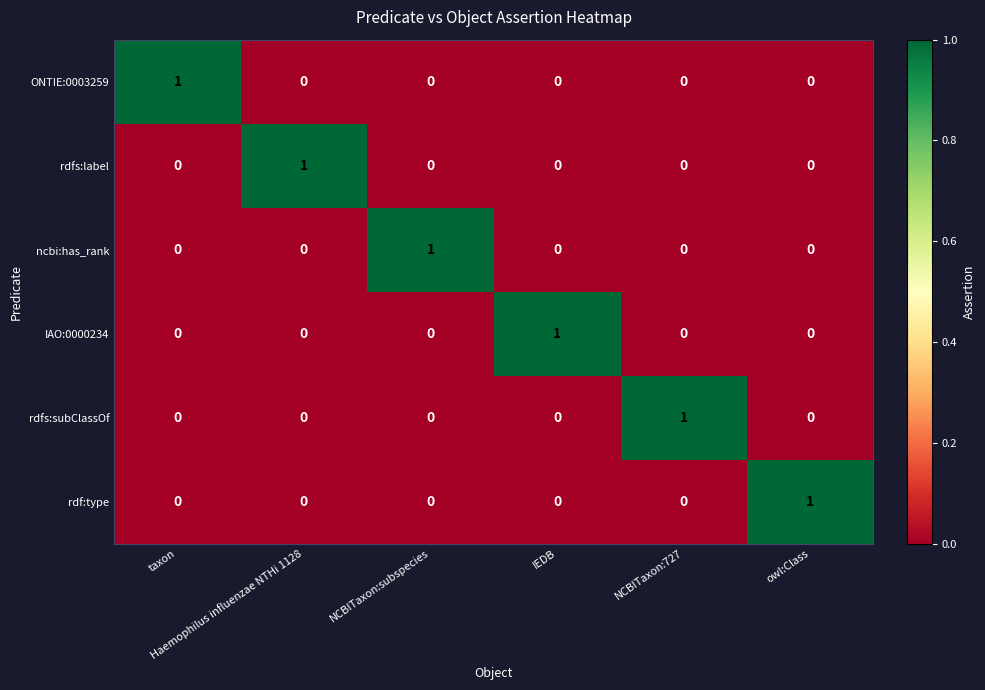

How many rdfs:subClassOf values are between 0 and 1?

6